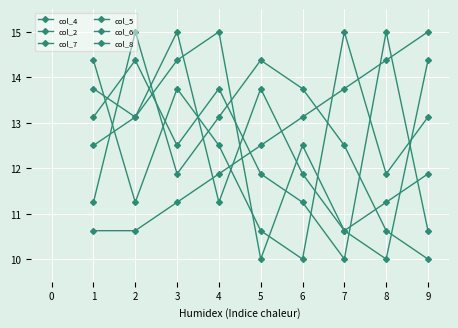

The col_8 series shows 6.8 at 6. True or false?

False